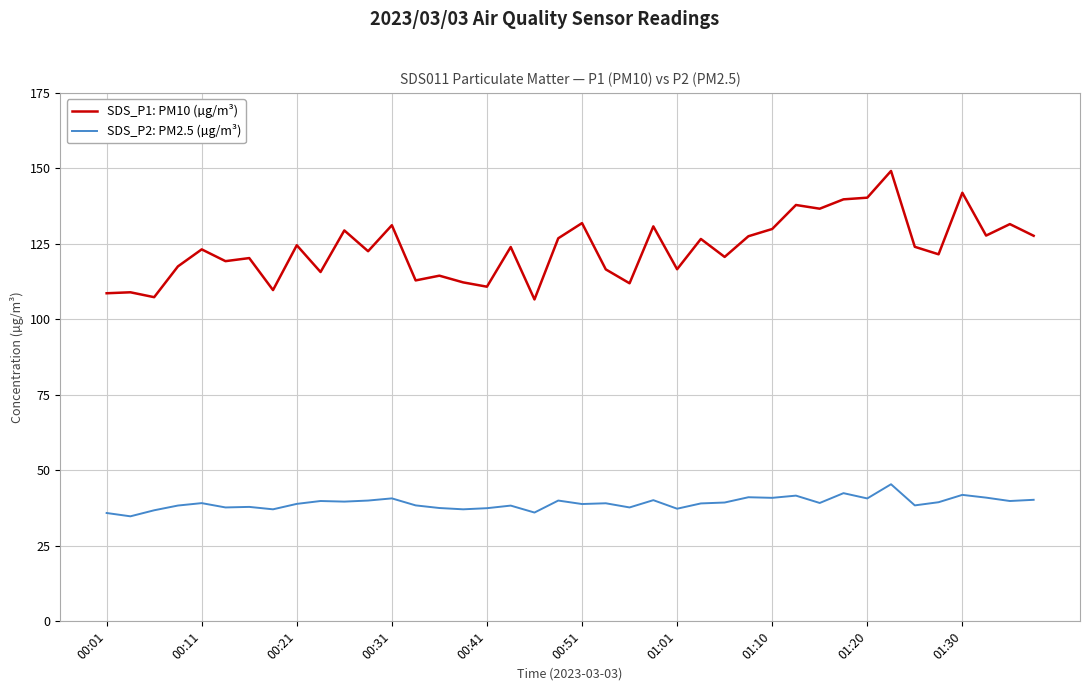

Does the chart display data point markers on the line(s)?

No